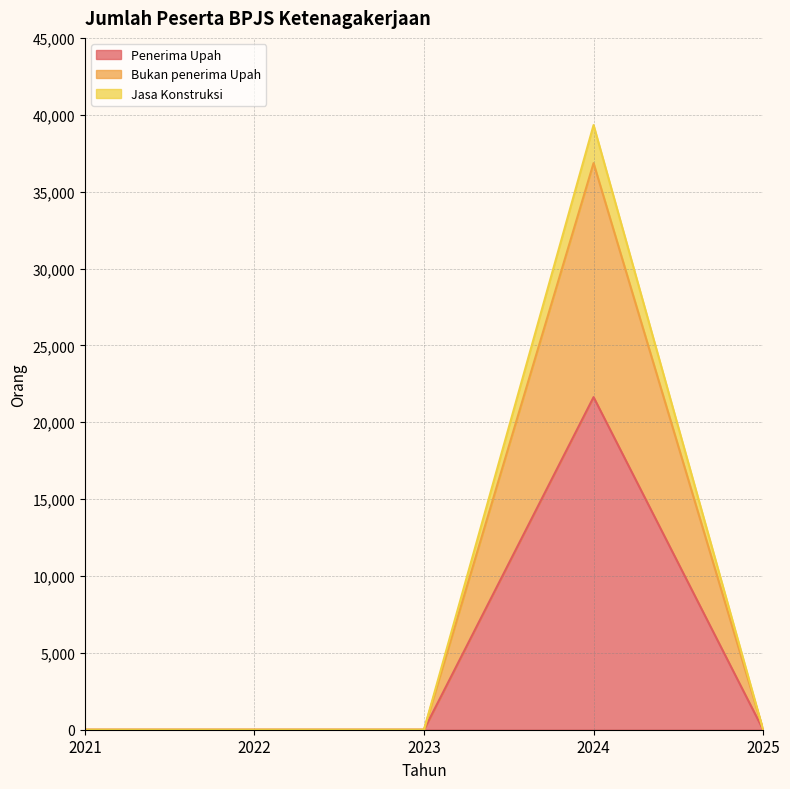

True or false: Bukan penerima Upah has a value of 0 at 2025.

True